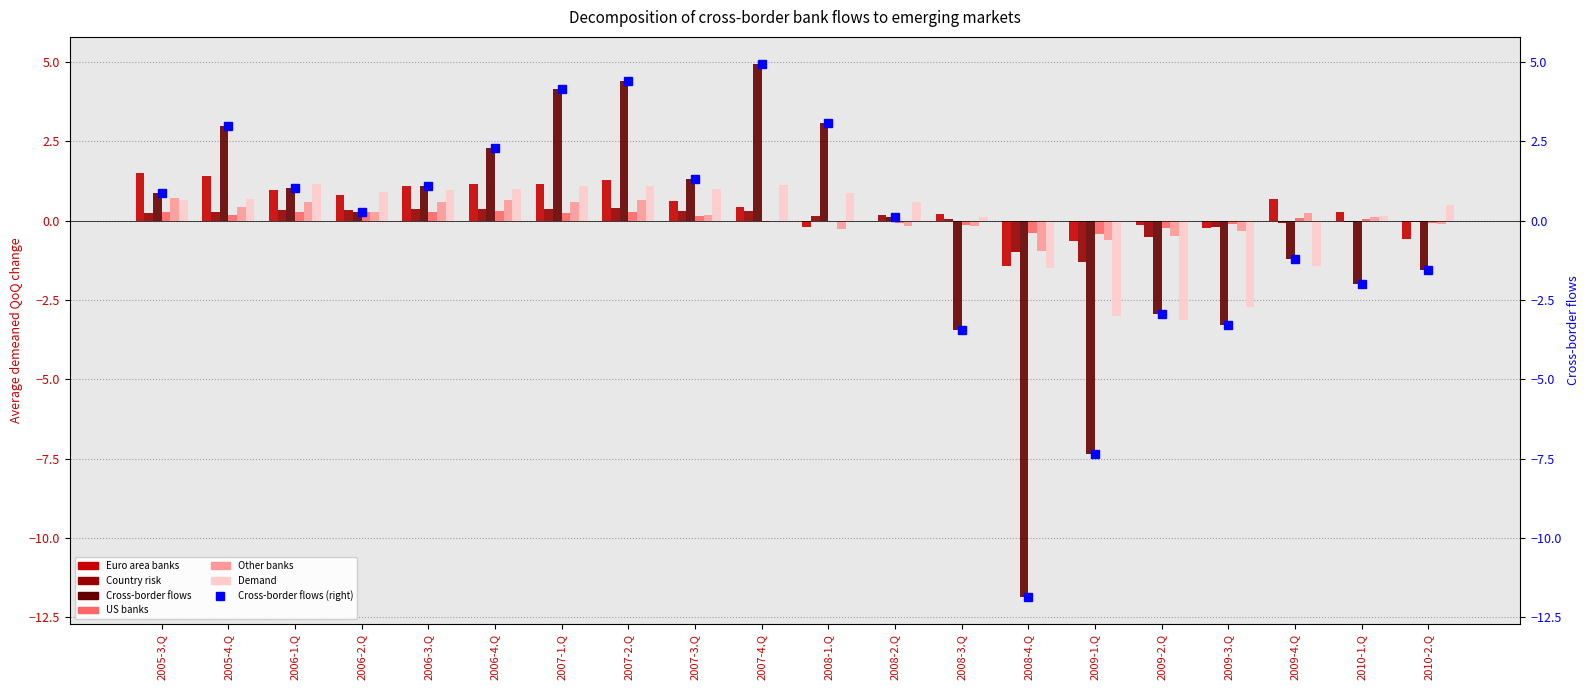

How many data points in Country risk are above 0?

13